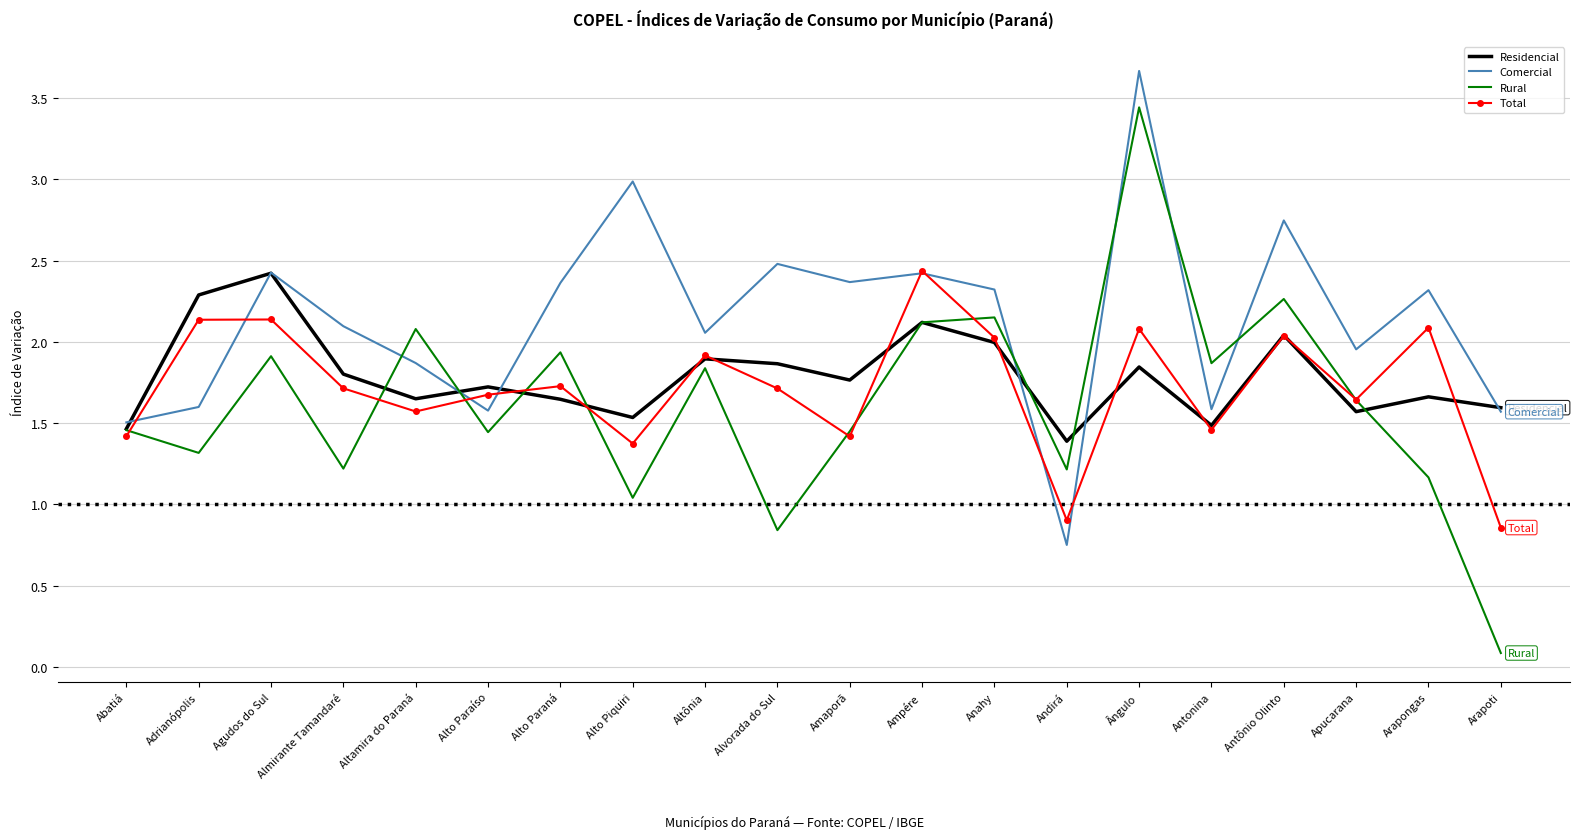

Which series has the largest total across all categories?

Comercial